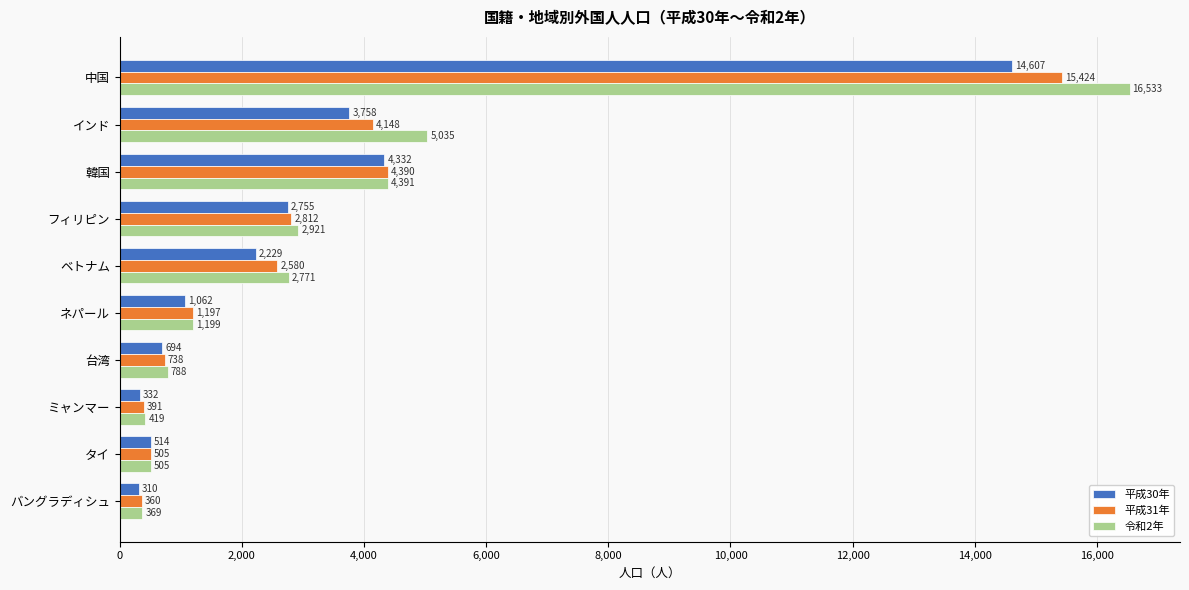

What is the difference between the maximum and minimum values in the 平成31年 series?

15064